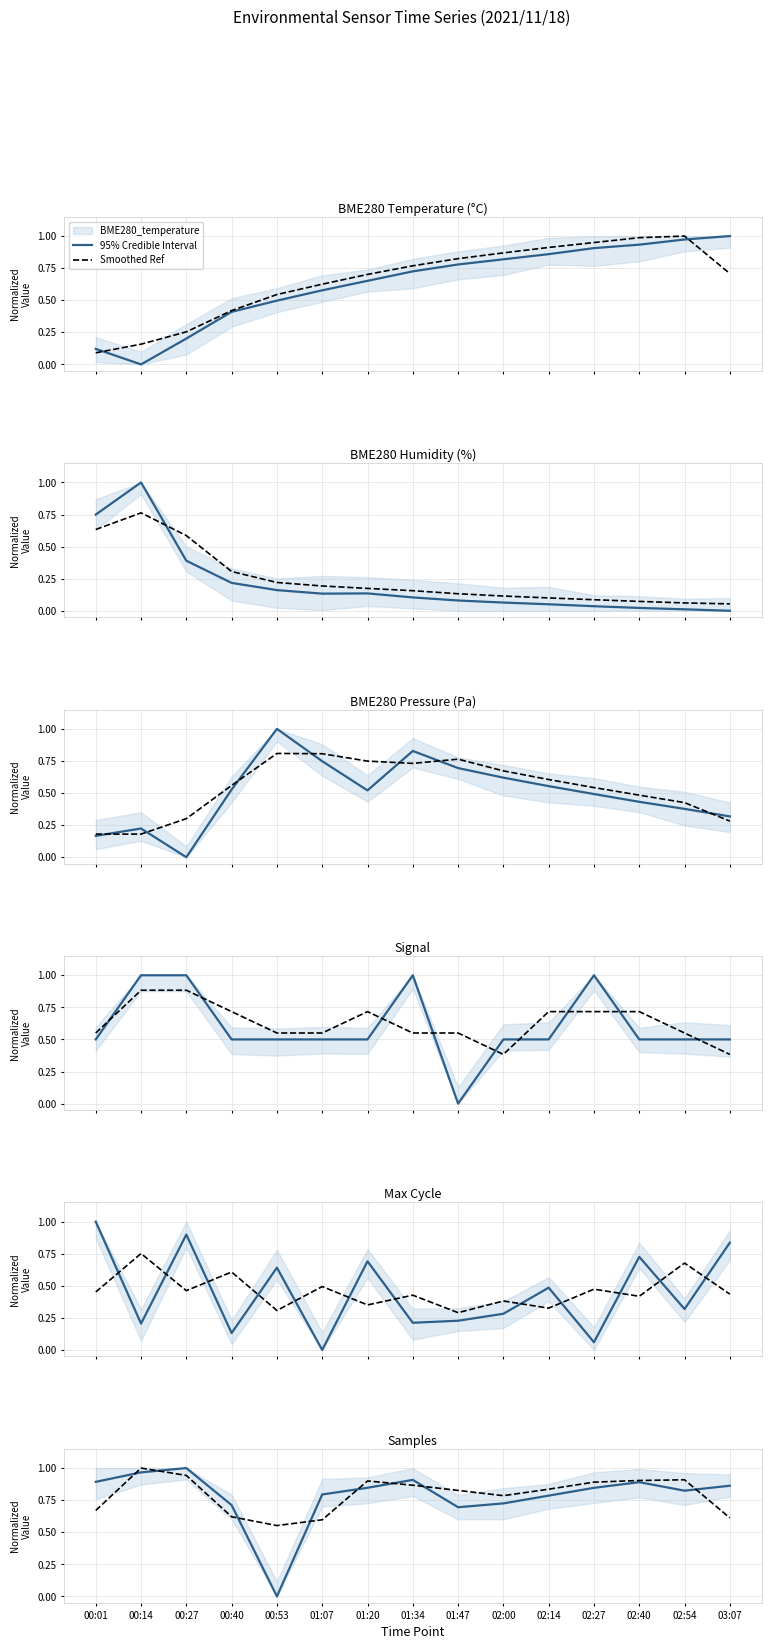

What is the sum of the Signal values at 02:00 and 01:20?

1.0